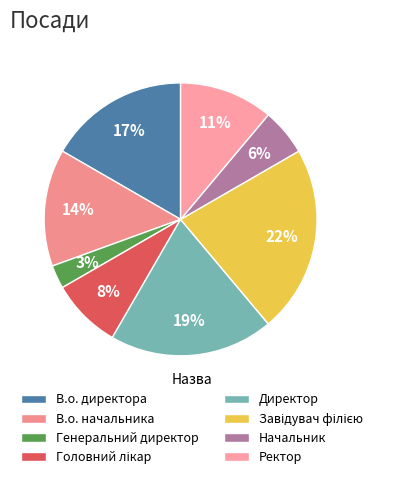

What percentage do Начальник and Головний лікар together represent?

13.9%